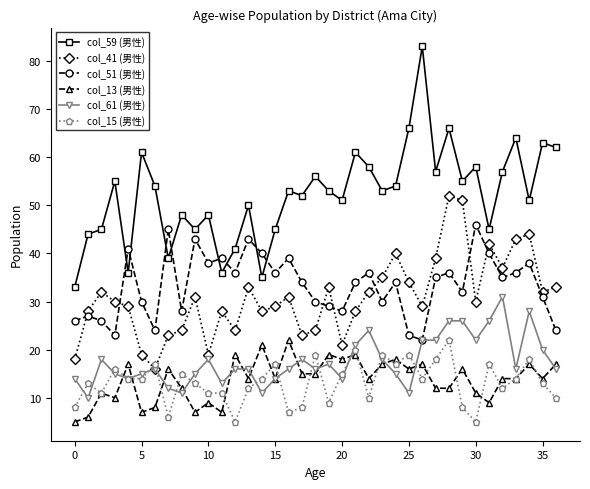

True or false: col_15 (男性) has more than 2 interior local peaks.

True